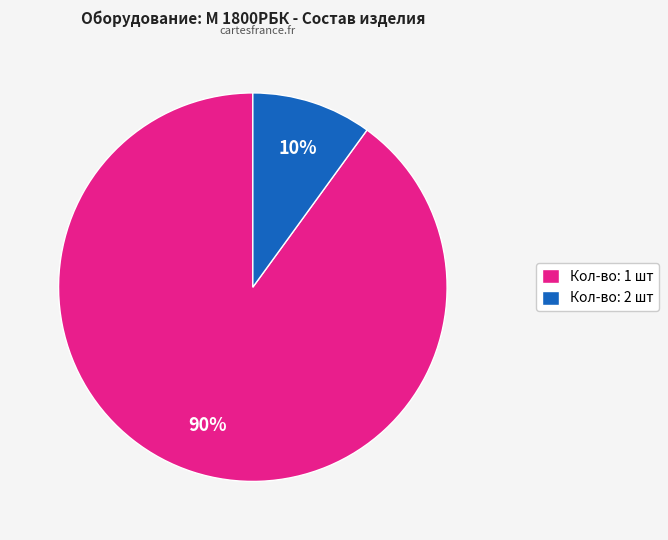

How many slices are in this pie chart?

2